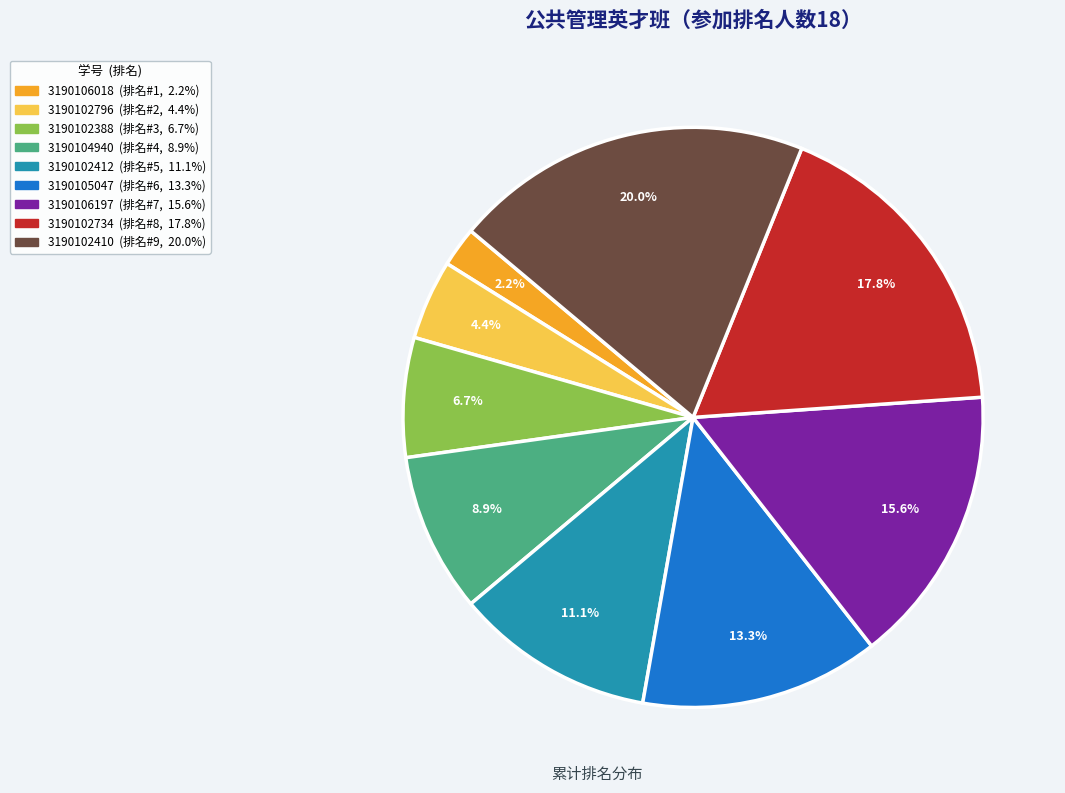

Which category has the biggest portion of the pie?

3190102410